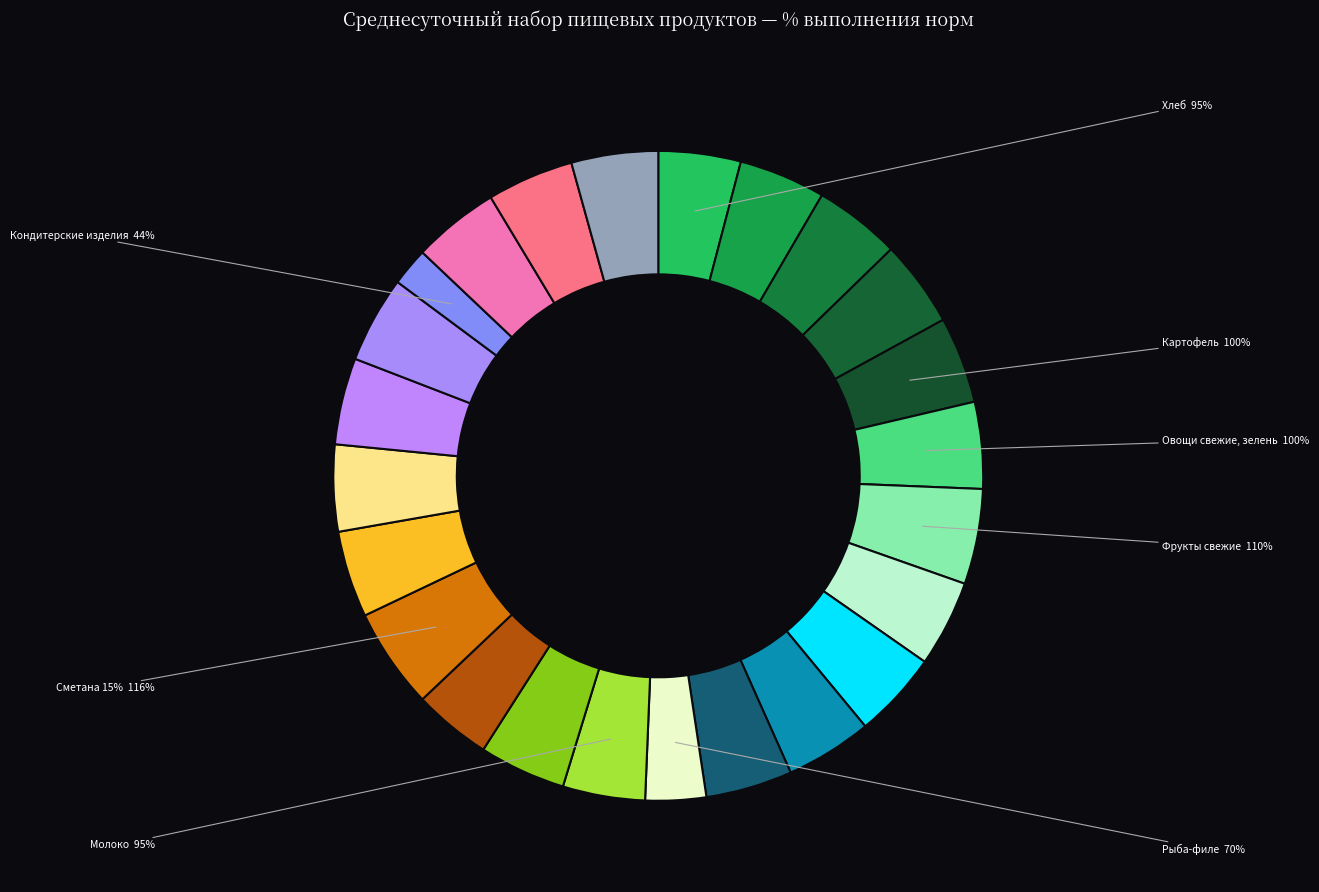

Rank the categories by value from highest to lowest.

Сметана 15%, Фрукты свежие, Мука пшеничная, Крупы, бобовые, Макаронные изделия, Картофель, Овощи свежие, зелень, Фрукты сухие, шиповник, Соки, напитки, Мясо жилованное, Цыплята, Творог 9%, Масло сливочное, Масло растительное, Яйцо, Сахар, Чай, Дрожжи хлебопекарные, Соль, Хлеб, Молоко, Сыр, Рыба-филе, Кондитерские изделия